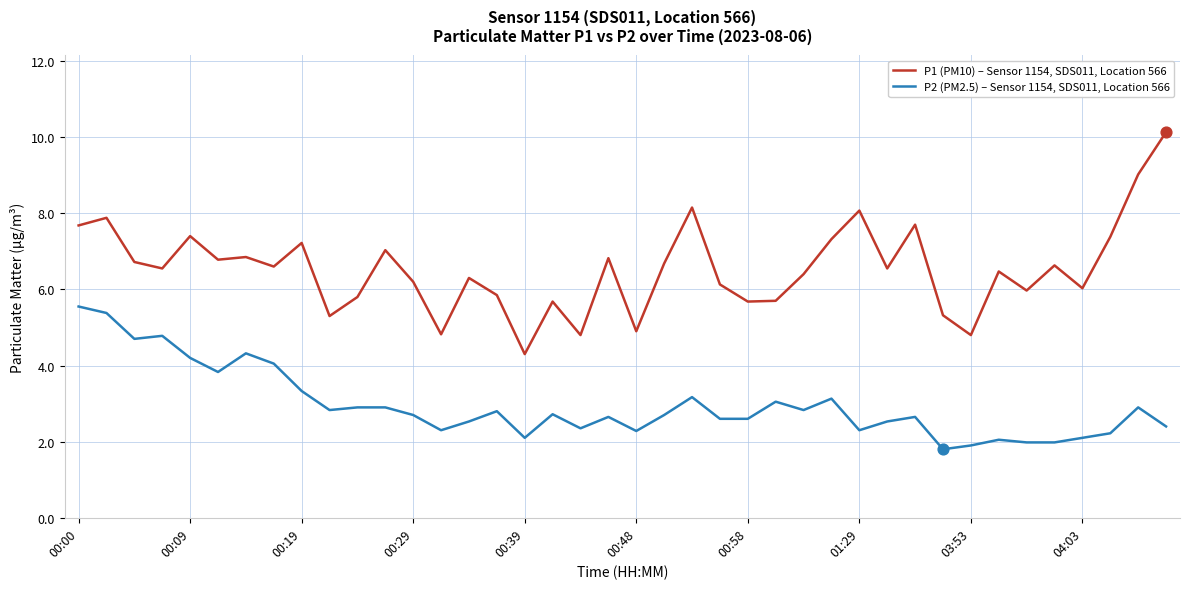

What are all the series names shown in the legend?

P1 (PM10) – Sensor 1154, SDS011, Location 566, P2 (PM2.5) – Sensor 1154, SDS011, Location 566